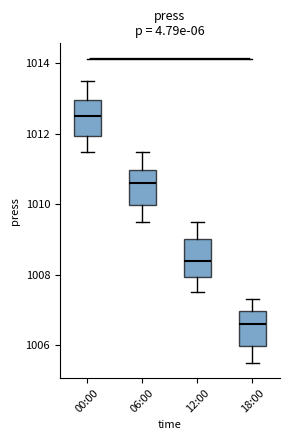

Reading left to right, transcribe this box plot: for each box, give where its median line is, the range the box spans, and where its two whiskers end, as read against the y-axis. The values are not printed on the chart, so give them approximately, as read against the axis.

00:00: median 1012.6, box 1012.0 to 1013.0, whiskers 1011.6 to 1013.6
06:00: median 1010.6, box 1010.0 to 1011.0, whiskers 1009.6 to 1011.6
12:00: median 1008.4, box 1008.0 to 1009.0, whiskers 1007.6 to 1009.6
18:00: median 1006.6, box 1006.0 to 1007.0, whiskers 1005.6 to 1007.4